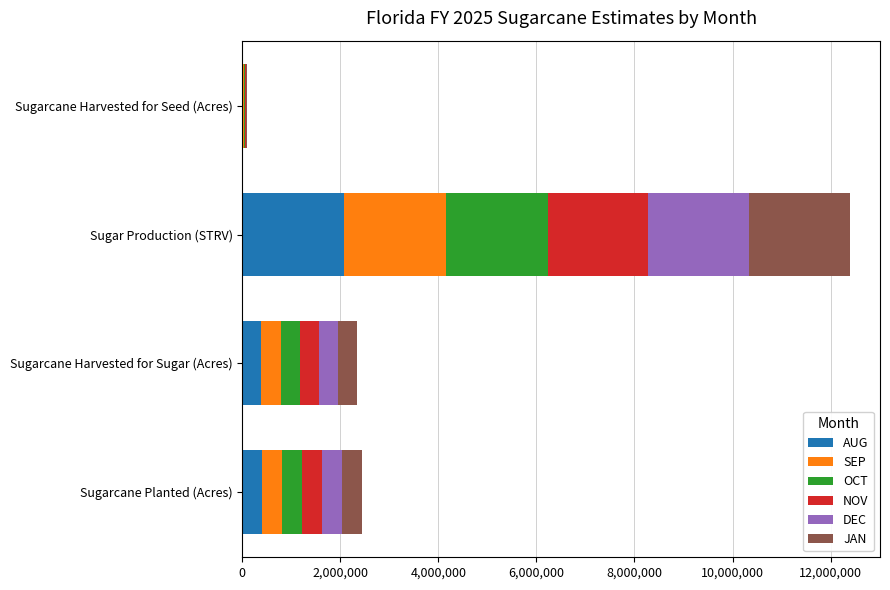

What is the highest value of the AUG series?

2077096.2